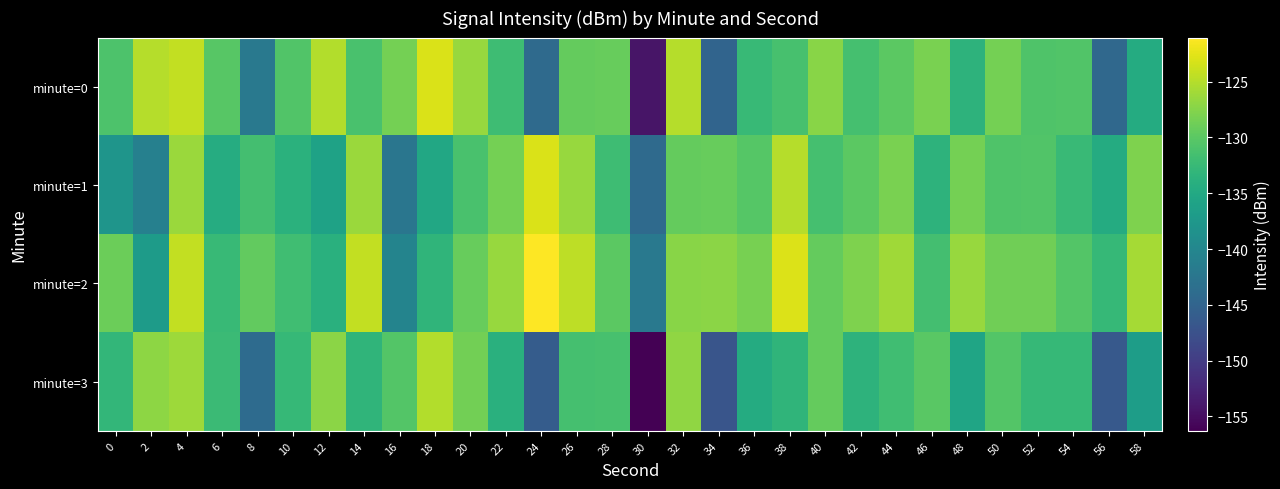

Which series has the largest total across all categories?

minute=2